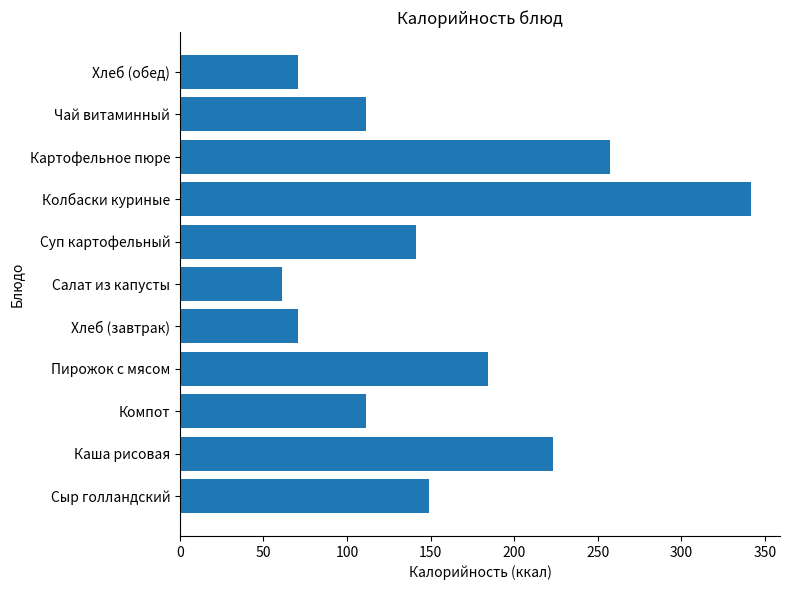

Are the bars horizontal?

Yes